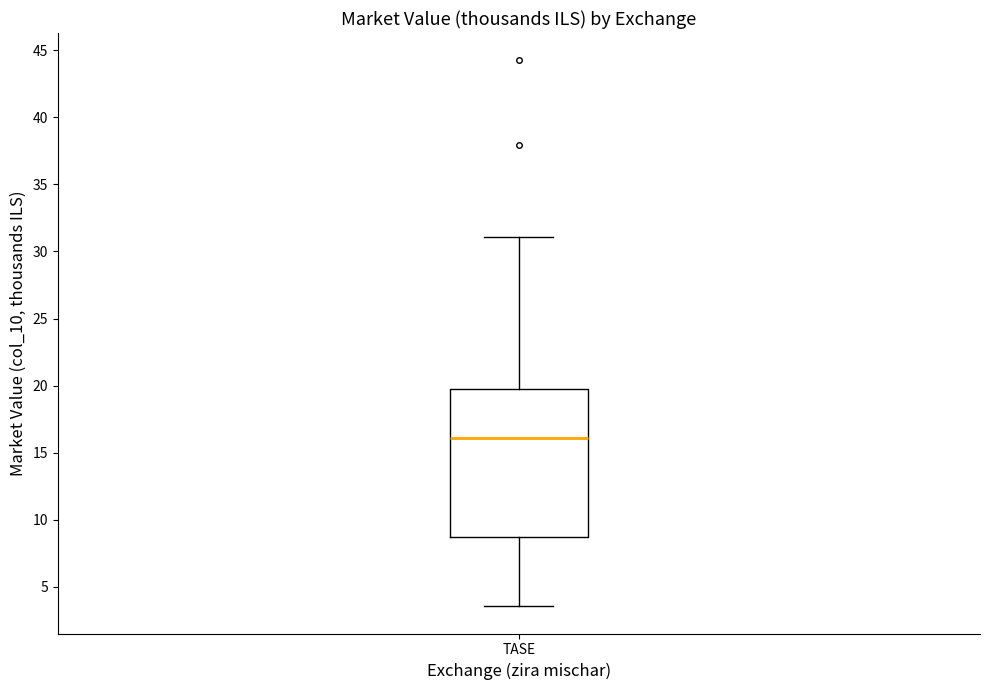

Read this box plot against the y-axis: the position of the median line, the range covered by the box, and the ends of both whiskers. The values are not printed on the chart, so give them approximately, as read against the axis.

median 16.0, box 8.5 to 20.0, whiskers 3.5 to 31.0